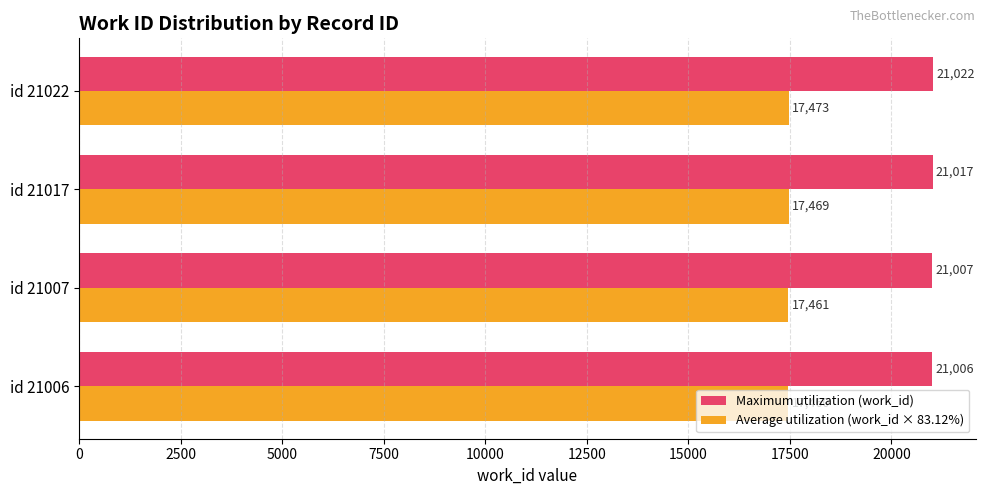

At which label is Maximum utilization (work_id) closest to 21014?

id 21017